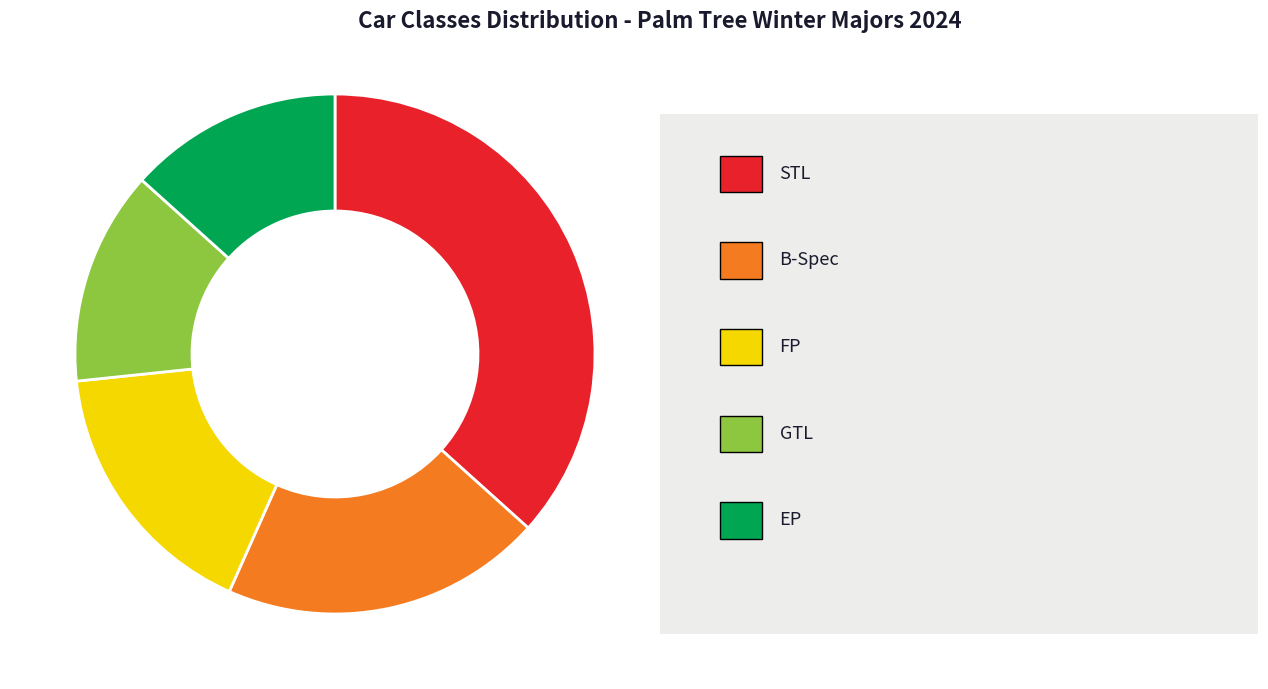

How many segments does this pie chart have?

5